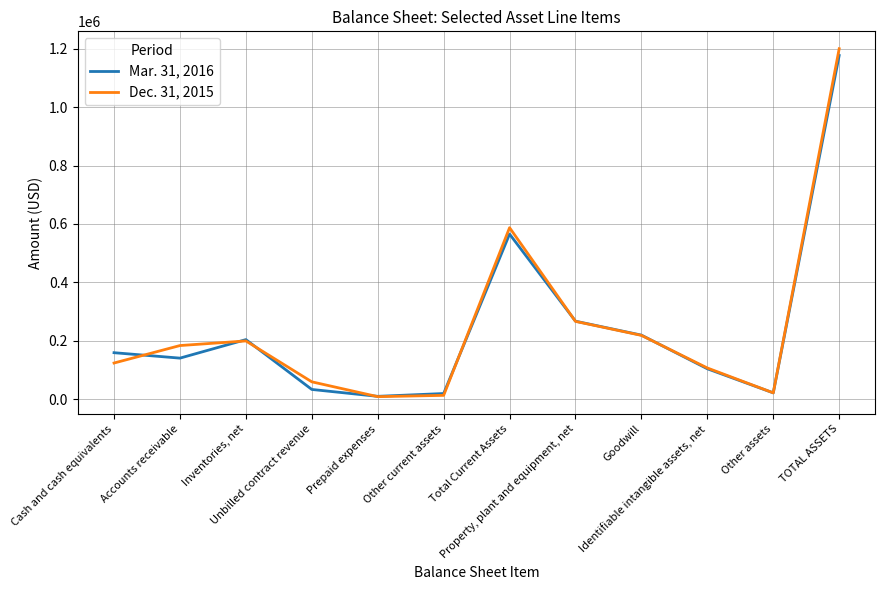

Which series has the widest spread of values?

Dec. 31, 2015